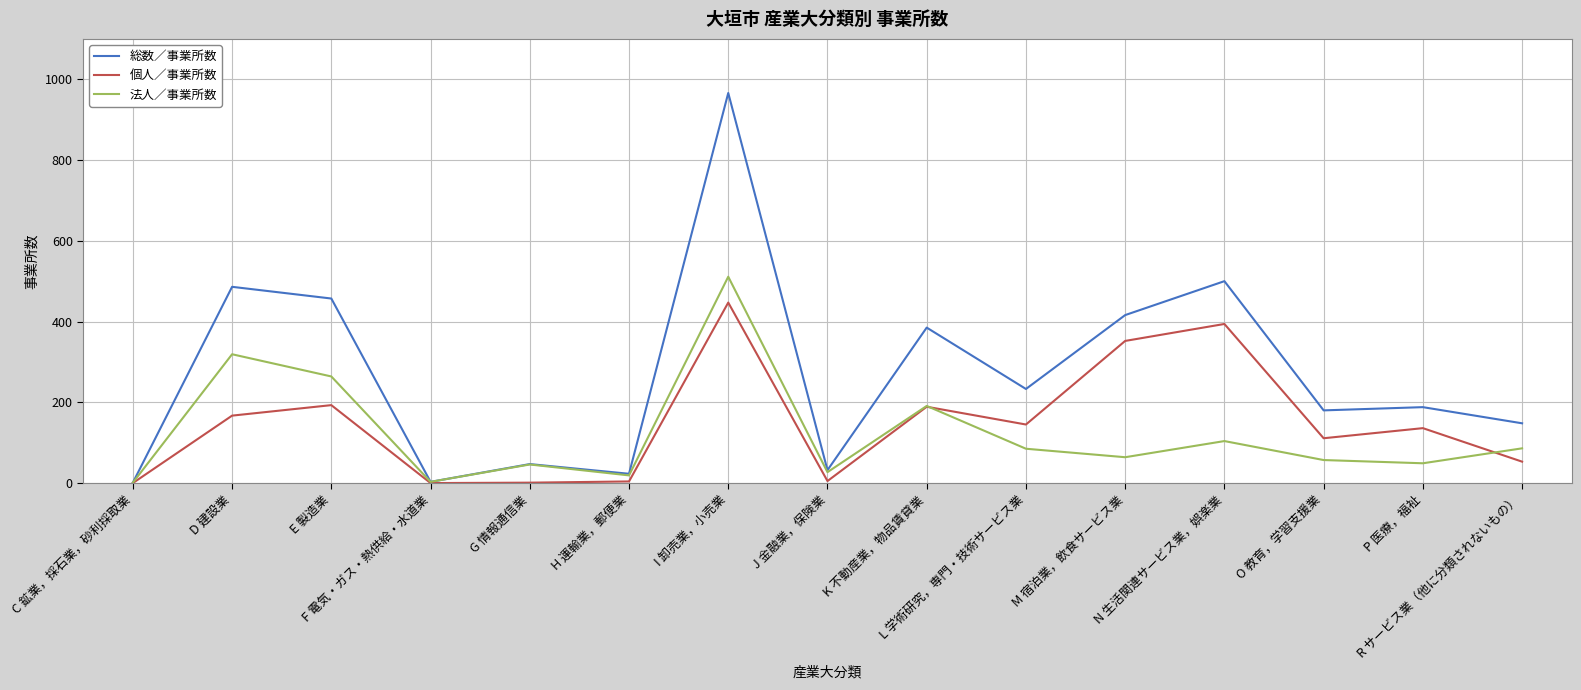

Is it true that 個人／事業所数 equals 352 at M 宿泊業，飲食サービス業?

True